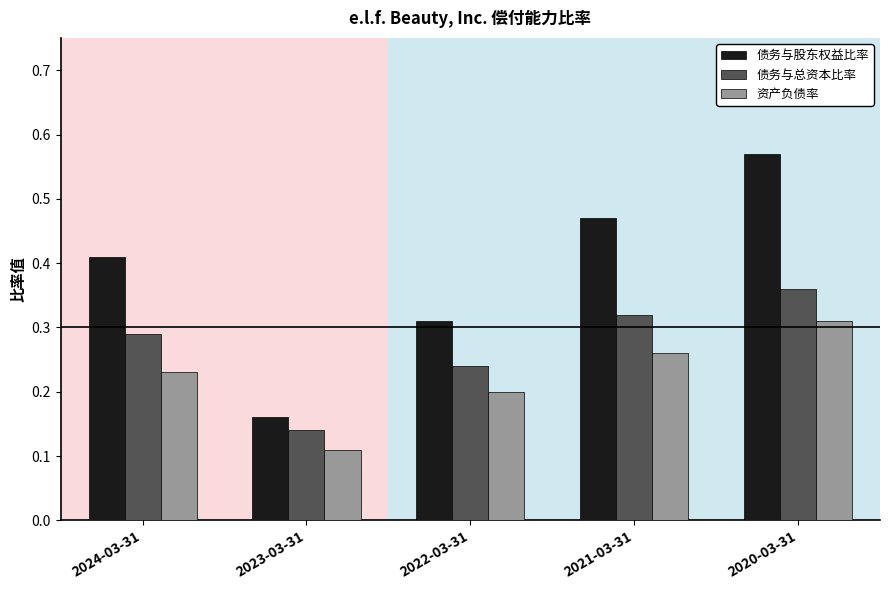

How many groups of bars are there?

5